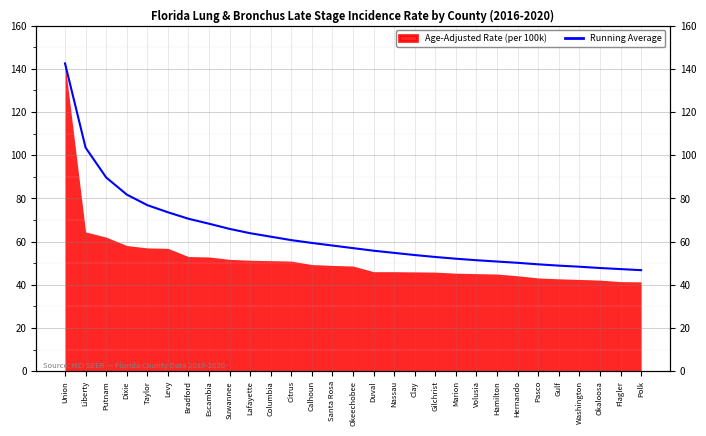

What position from the right is Hernando?

7